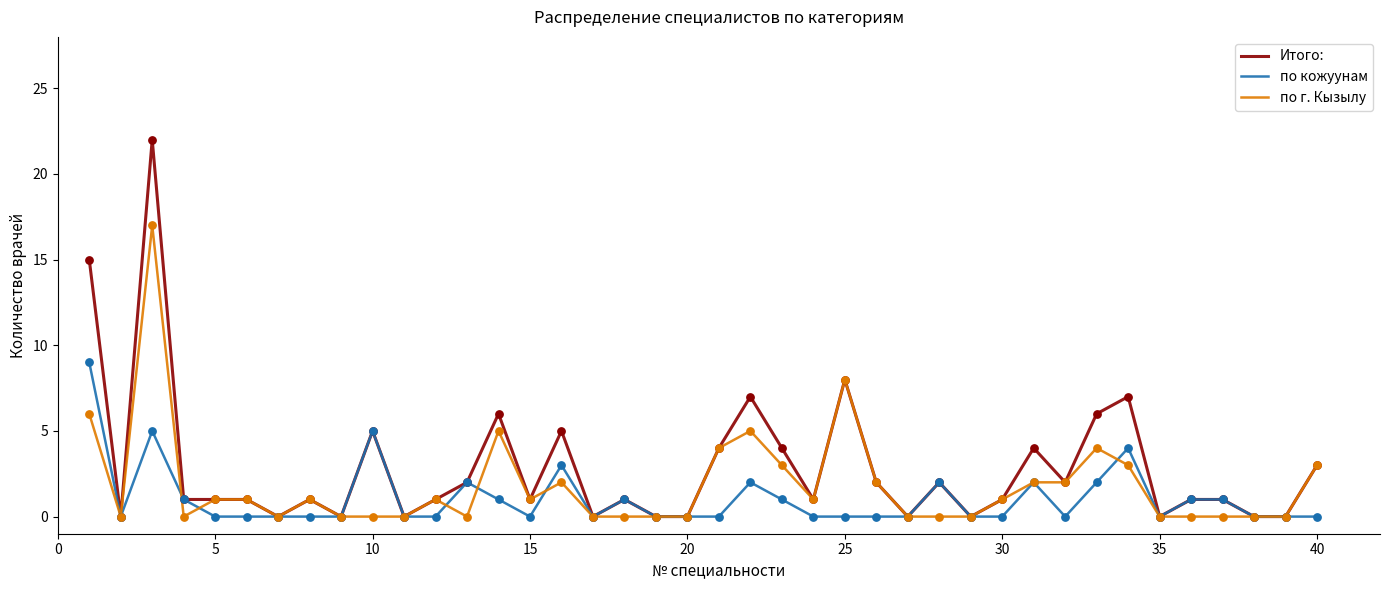

Which series has the largest range (max minus min)?

Итого: